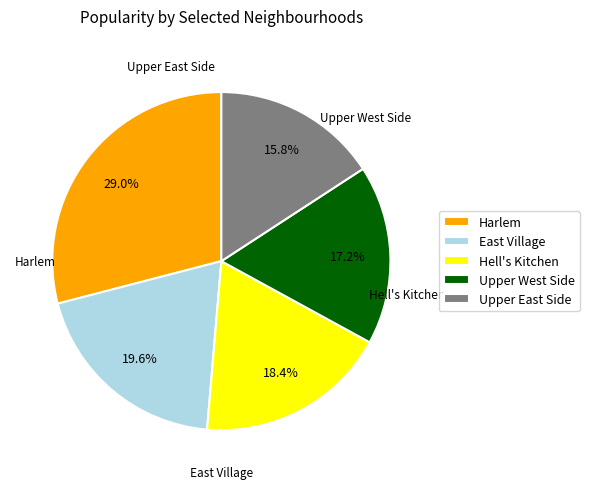

Does any single category account for the majority?

No